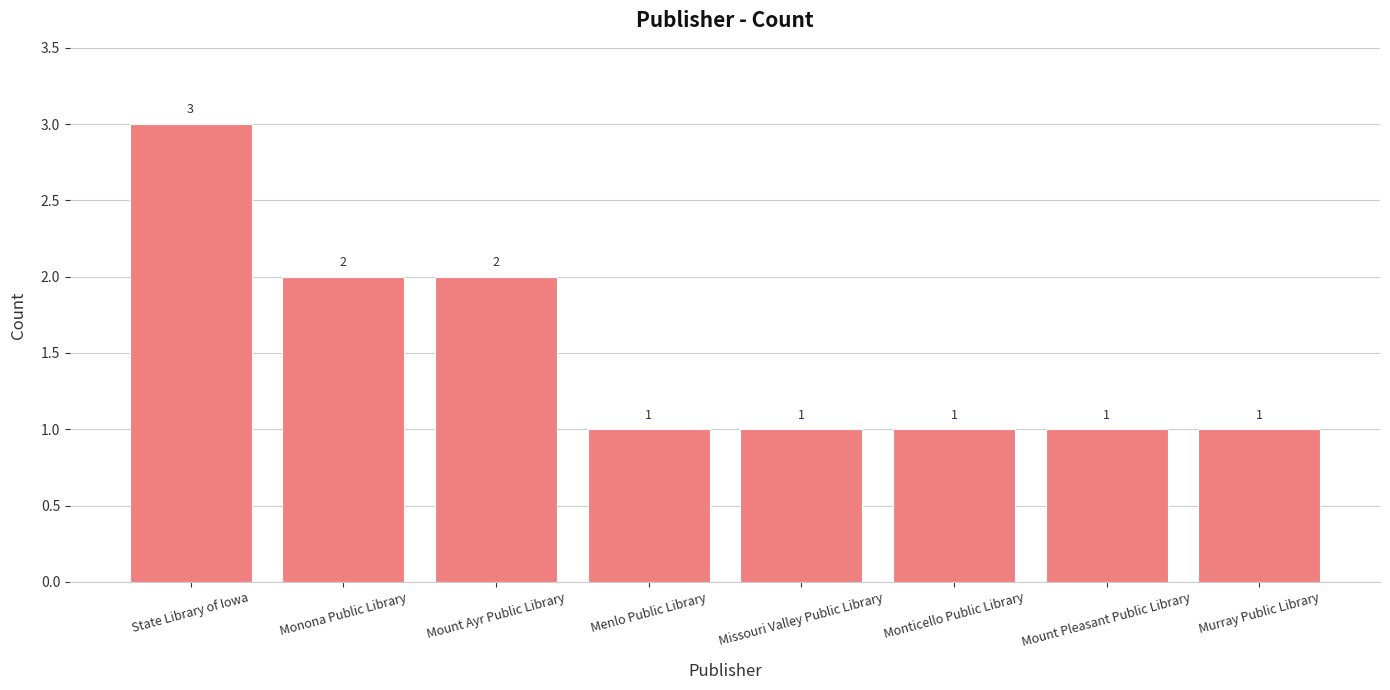

What is the ratio of the value at State Library of Iowa to the value at Missouri Valley Public Library?

3.0